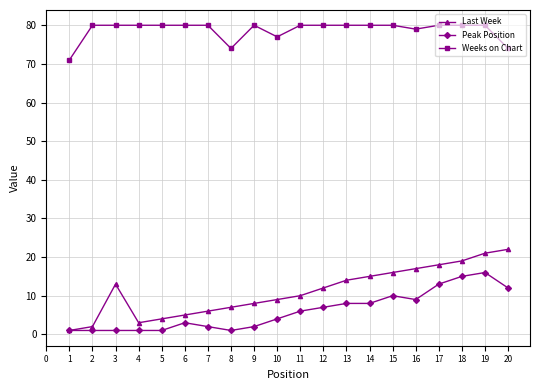

List the labels in order of Last Week value, smallest first.

1, 2, 4, 5, 6, 7, 8, 9, 10, 11, 12, 3, 13, 14, 15, 16, 17, 18, 19, 20